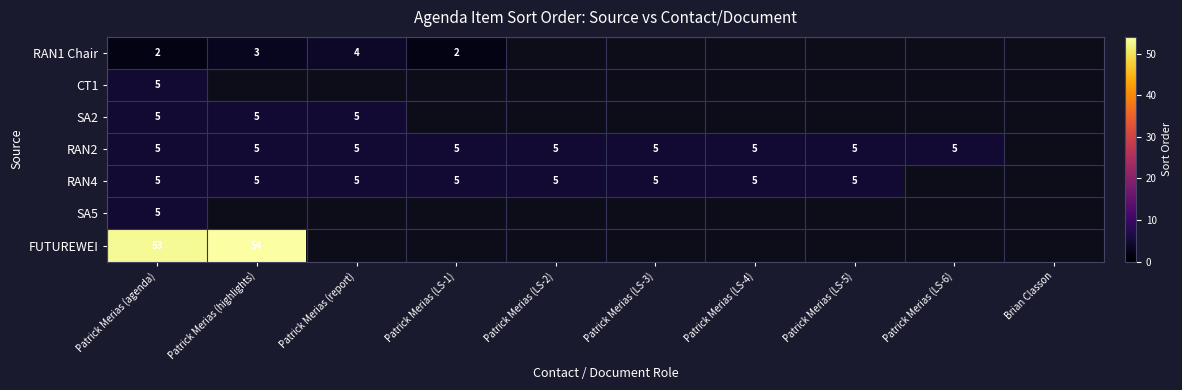

What is the sum of the RAN4 values at Patrick Merias (LS-5) and Patrick Merias (LS-2)?

10